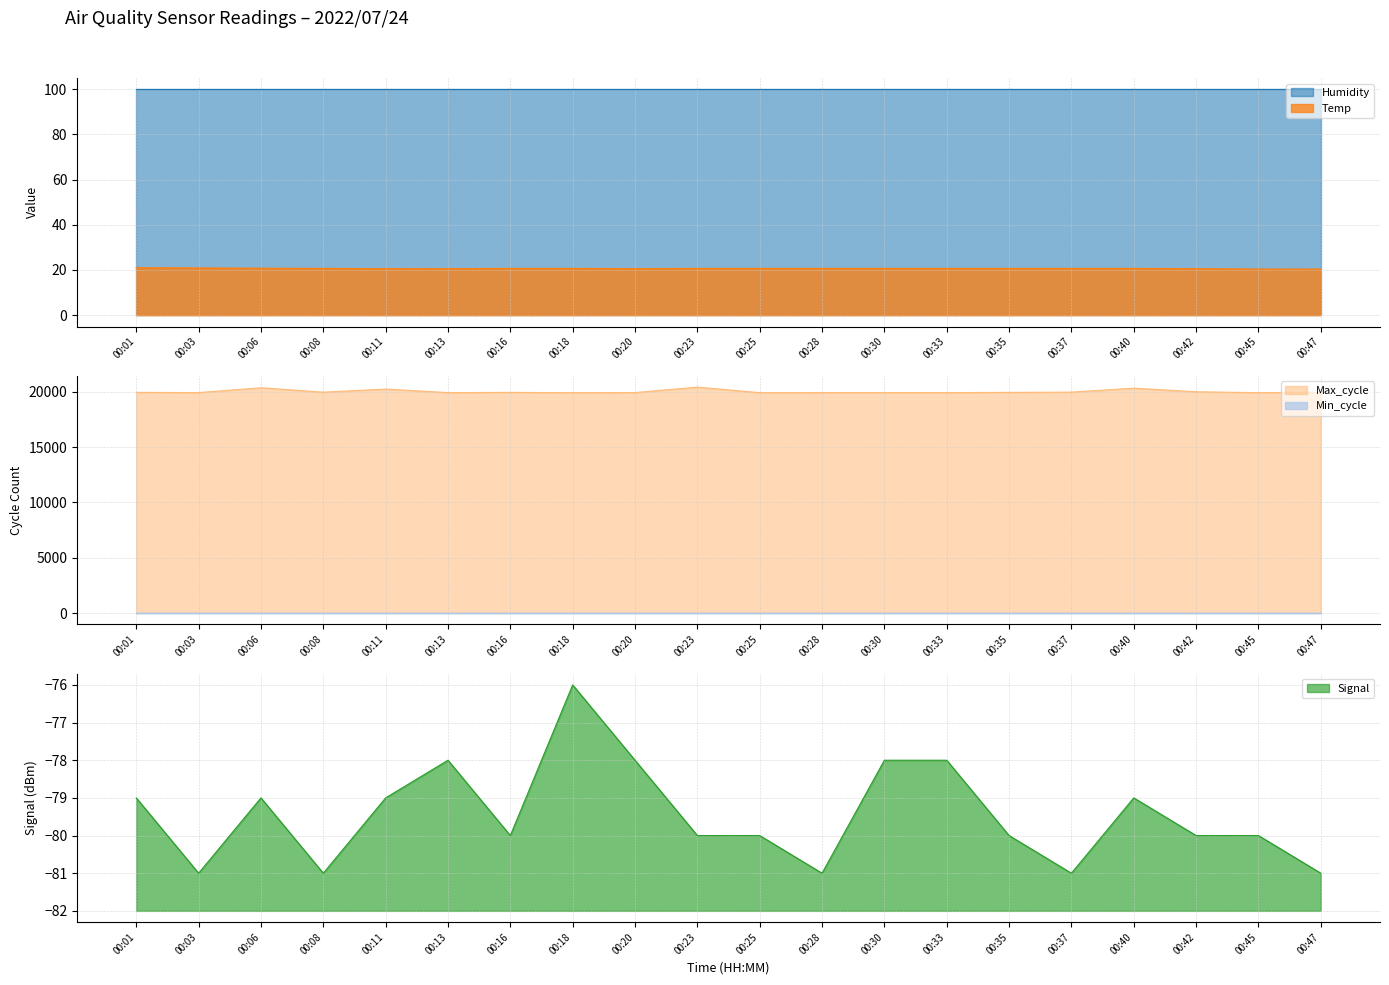

Is the value of Humidity at 00:25 greater than the value of Temp at 00:40?

Yes